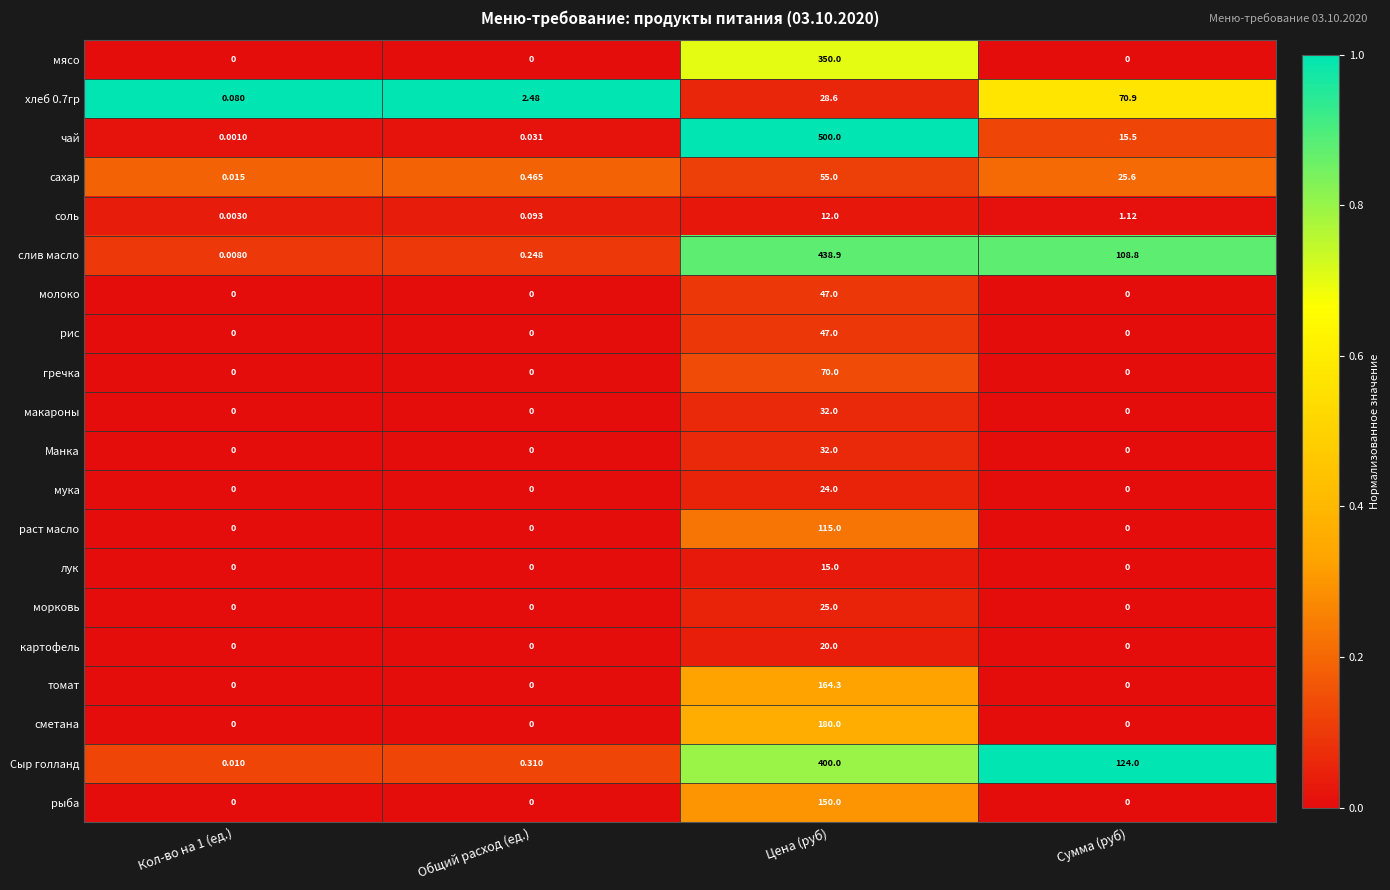

Between Цена (руб) and Сумма (руб), which series saw the biggest shift?

чай